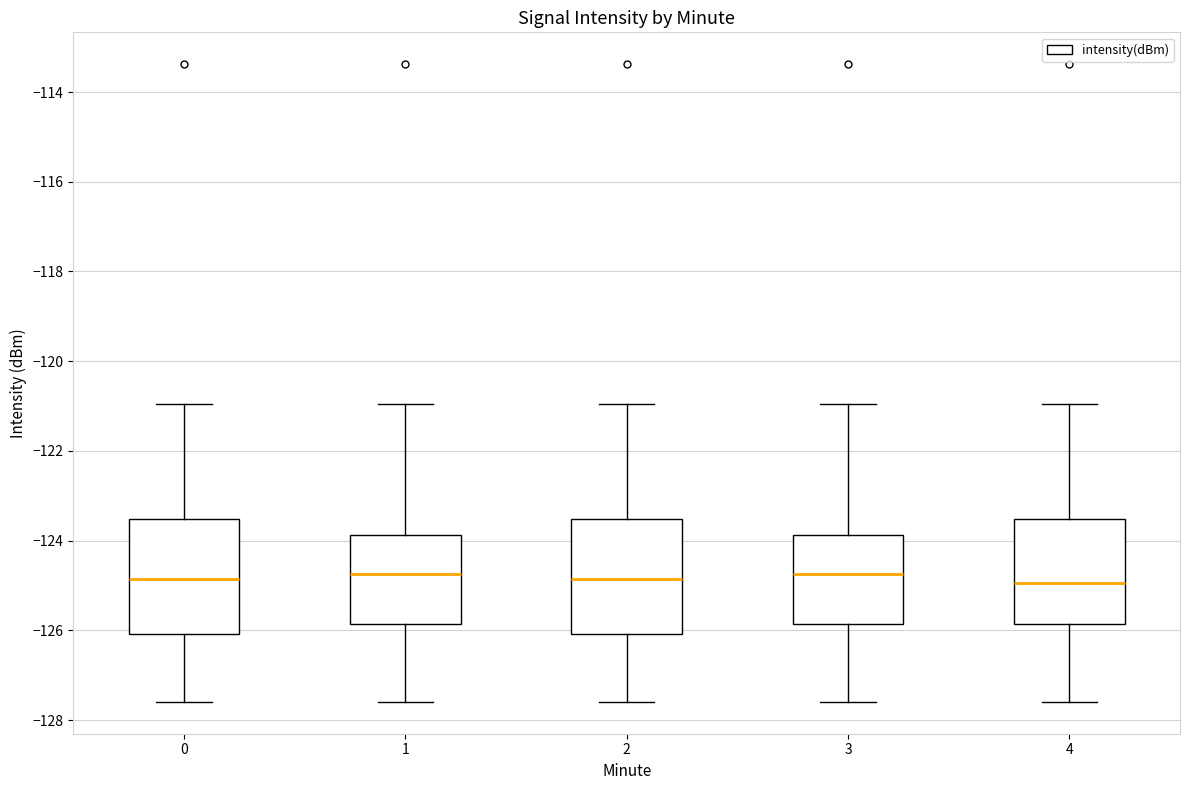

Reading left to right, transcribe this box plot: for each box, give where its median line is, the range the box spans, and where its two whiskers end, as read against the y-axis. The values are not printed on the chart, so give them approximately, as read against the axis.

0: median -124.8, box -126.0 to -123.6, whiskers -127.6 to -121.0
1: median -124.8, box -125.8 to -123.8, whiskers -127.6 to -121.0
2: median -124.8, box -126.0 to -123.6, whiskers -127.6 to -121.0
3: median -124.8, box -125.8 to -123.8, whiskers -127.6 to -121.0
4: median -125.0, box -125.8 to -123.6, whiskers -127.6 to -121.0